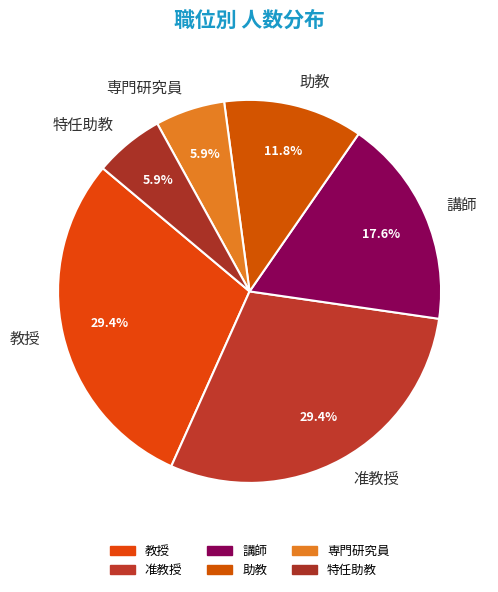

True or false: 特任助教 accounts for 6% of the total.

True